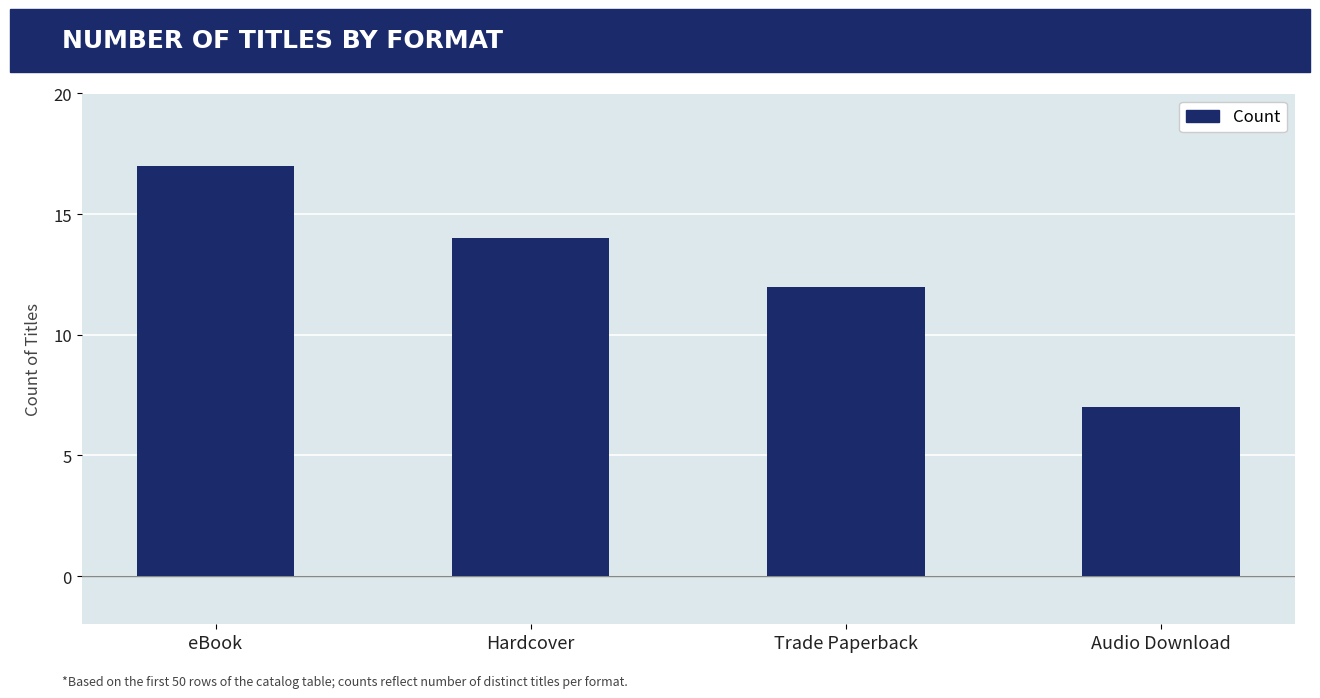

What is the label of the 3rd bar from the right?

Hardcover